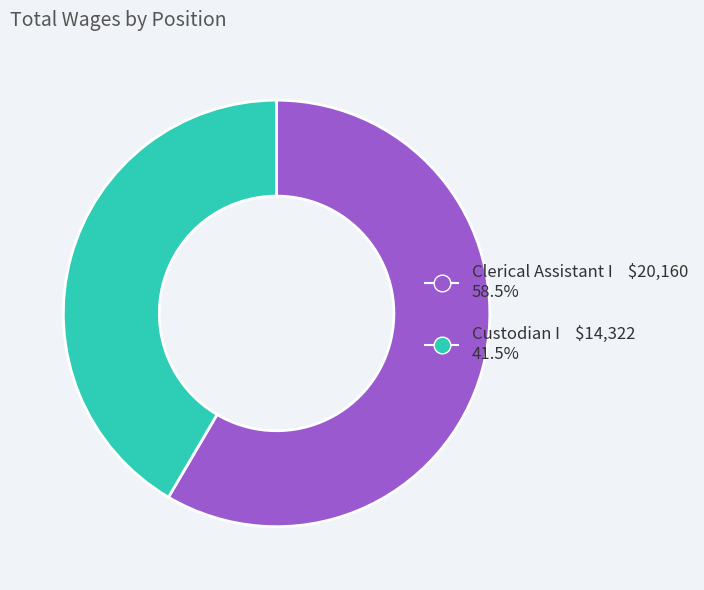

Combined, do Custodian I and Clerical Assistant I account for over 50%?

Yes